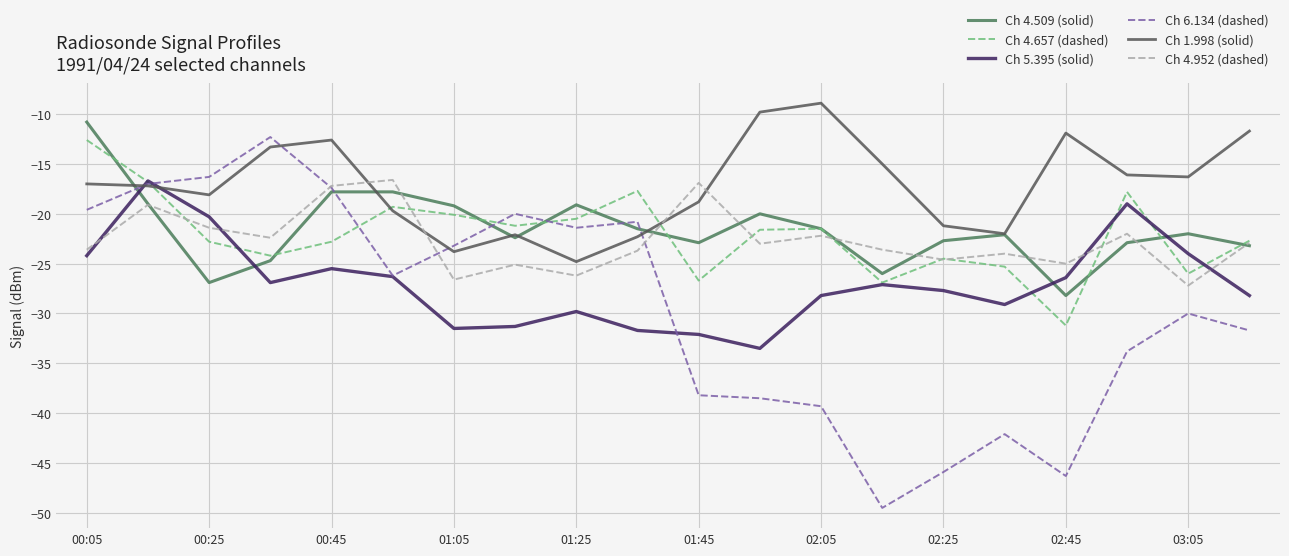

What is the sum of all Ch 4.509 (solid) values?

-430.7